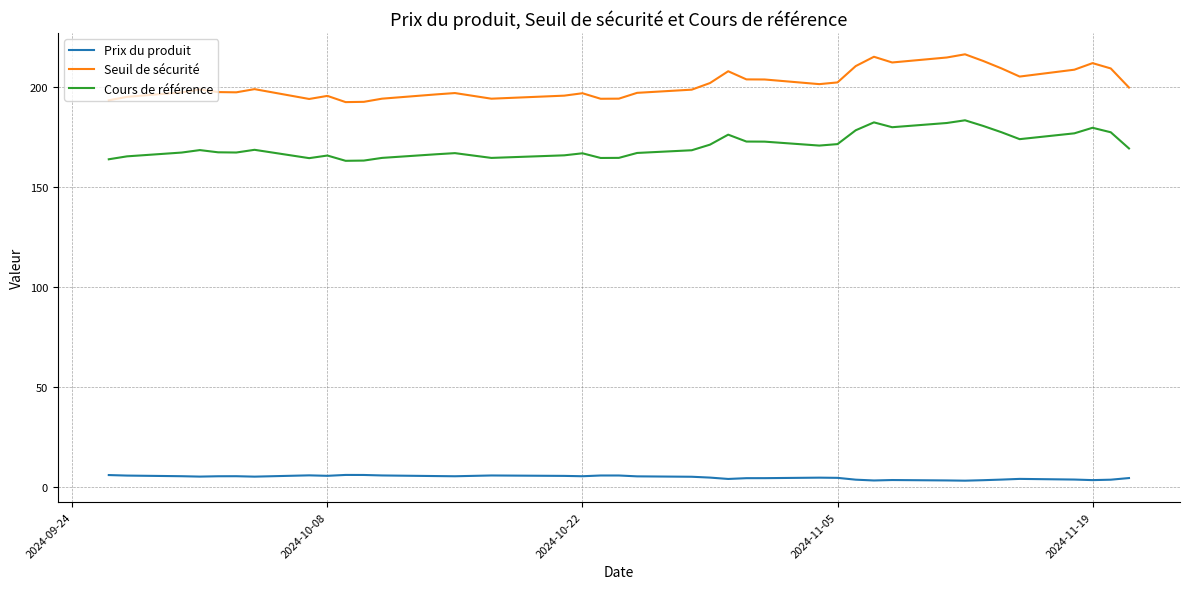

What is the maximum value shown in the chart?

216.3